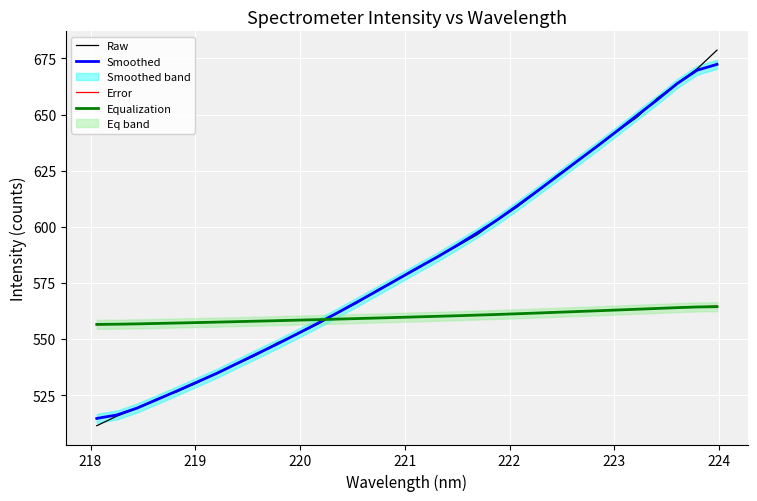

What is the highest value of the Raw series?

678.7